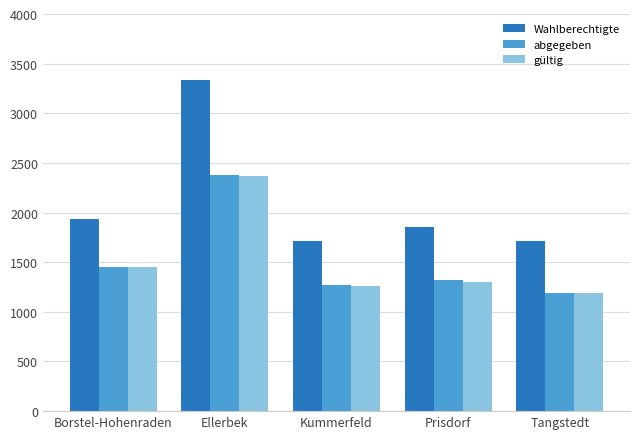

Is it true that Wahlberechtigte equals 1853 at Prisdorf?

True